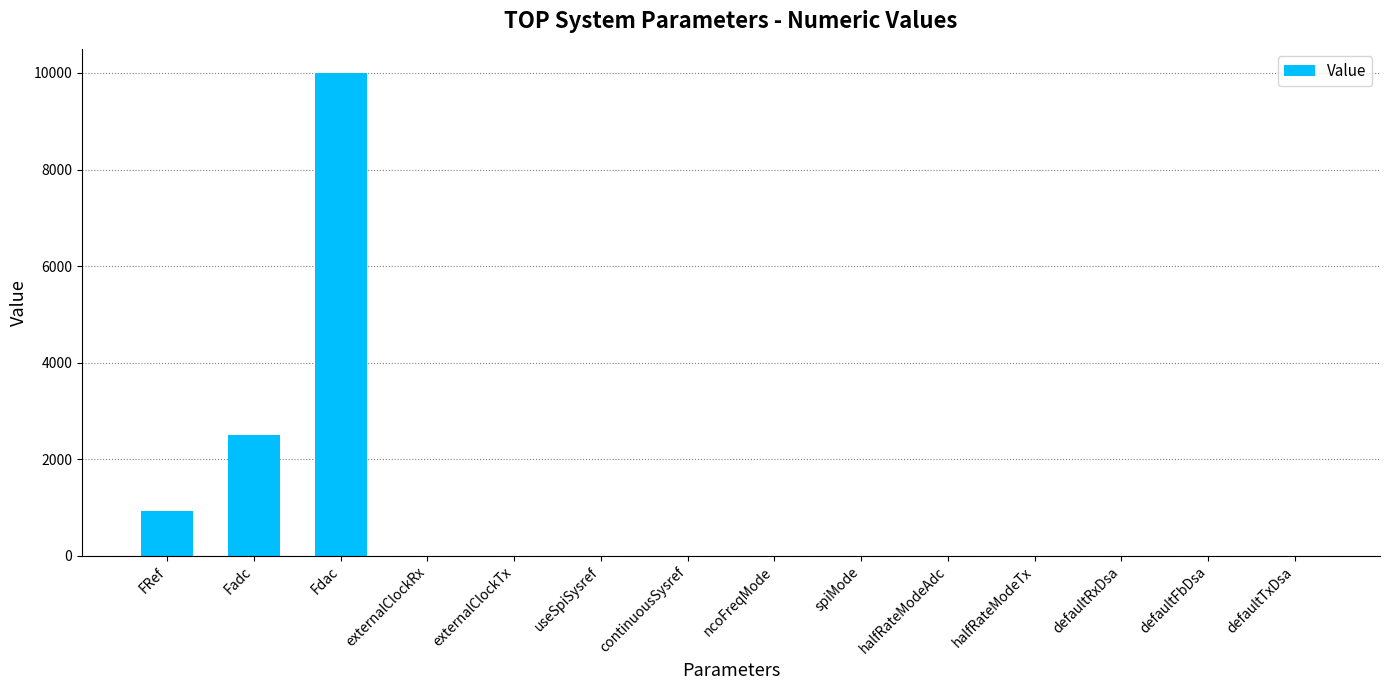

Count the number of values greater than 0.

3